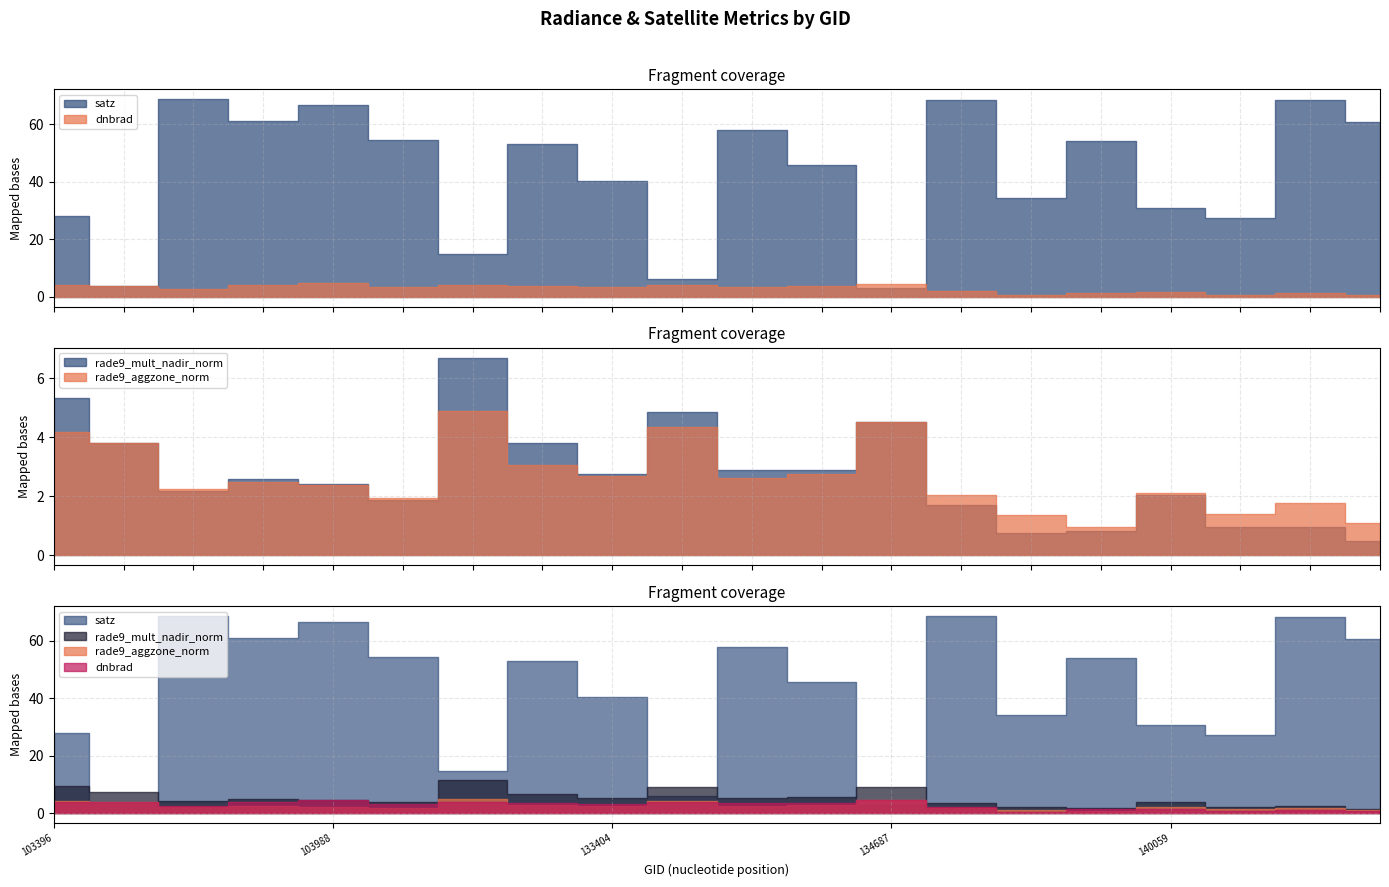

What are all the series names shown in the legend?

dnbrad, satz, rade9_aggzone_norm, rade9_mult_nadir_norm